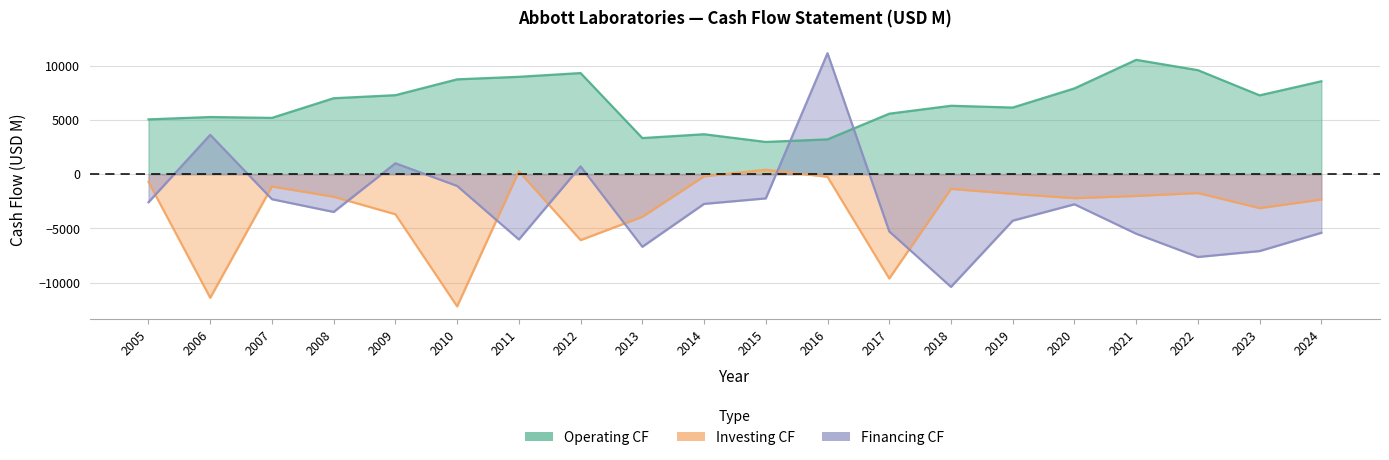

True or false: Investing CF and Operating CF intersect in this chart.

False